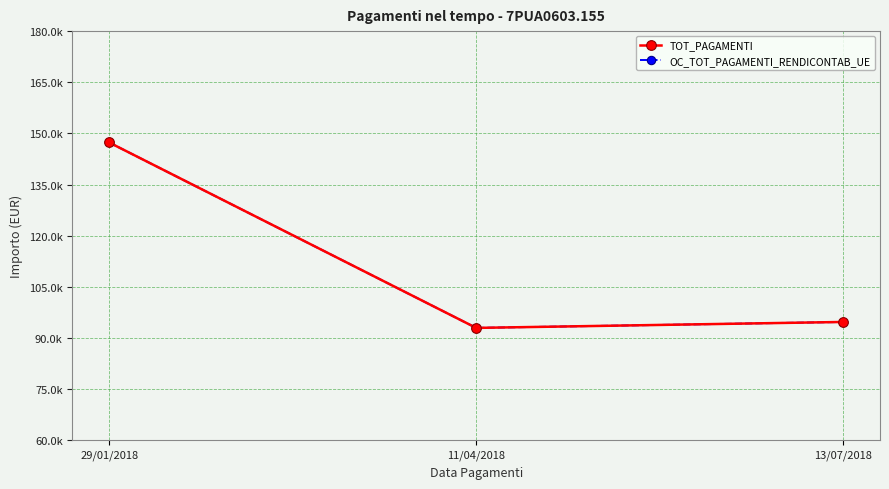

Reading left to right, transcribe all the data shown in this chart.

TOT_PAGAMENTI: 29/01/2018=147337.9	11/04/2018=92944.6	13/07/2018=94690.3
OC_TOT_PAGAMENTI_RENDICONTAB_UE: 29/01/2018=147337.9	11/04/2018=92944.6	13/07/2018=94690.3